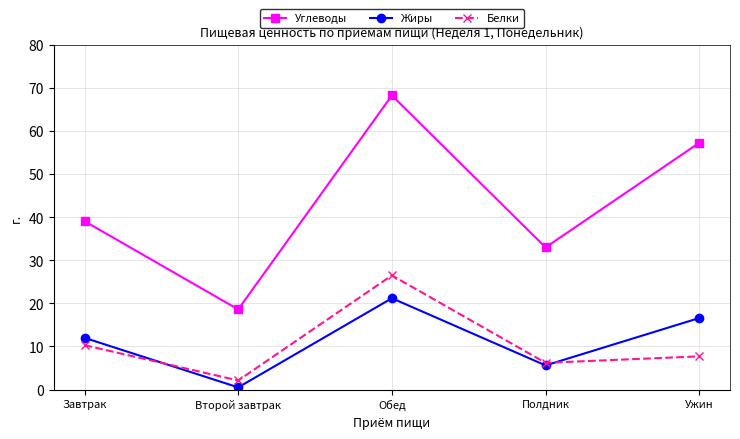

True or false: Жиры and Белки intersect in this chart.

True